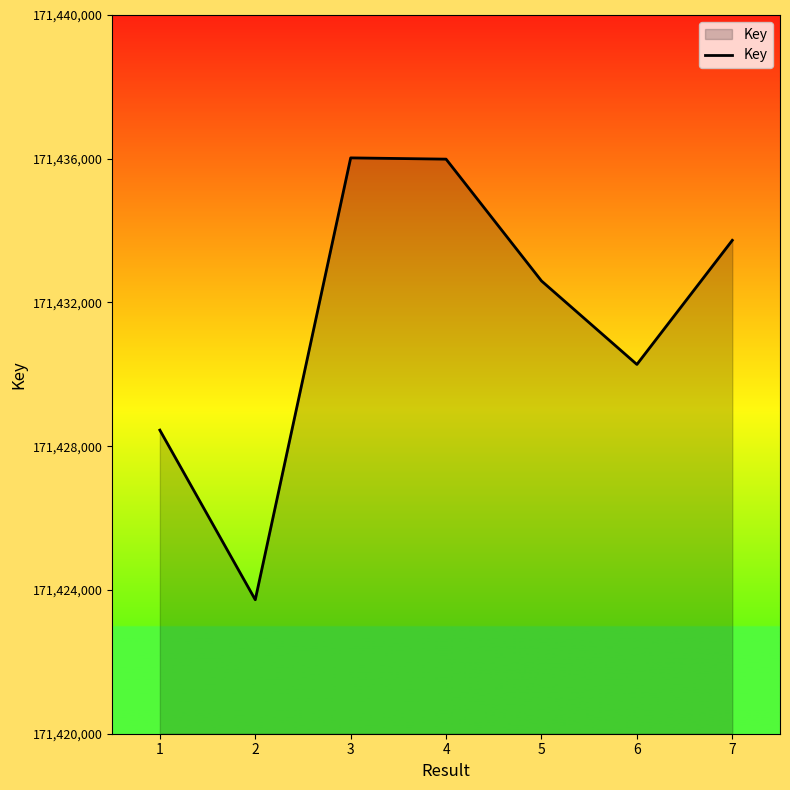

Which label corresponds to the smallest value in the chart?

2